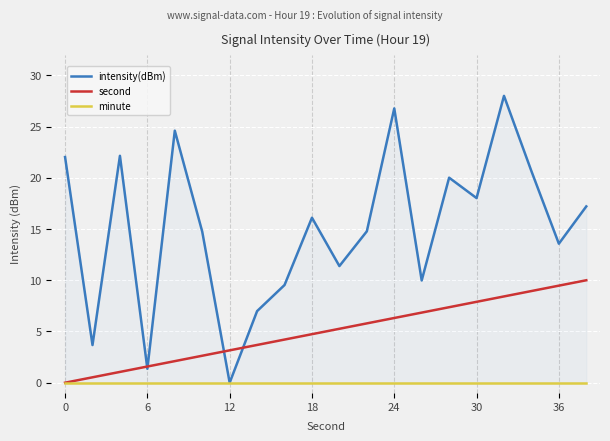

The value of minute at 8 is 0.0. True or false?

True